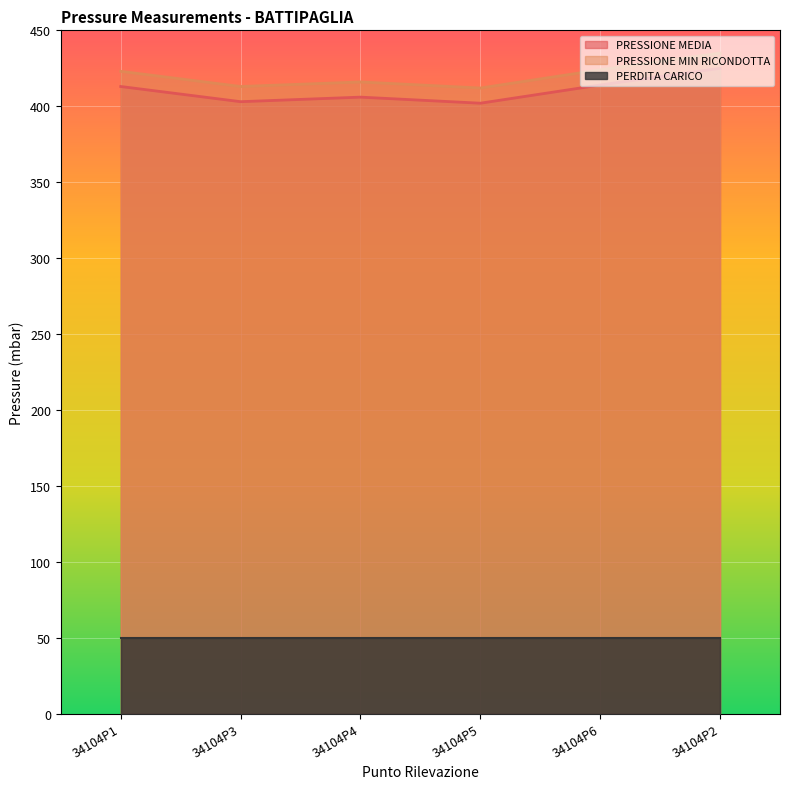

At which label is PRESSIONE MEDIA closest to 413?

34104P1